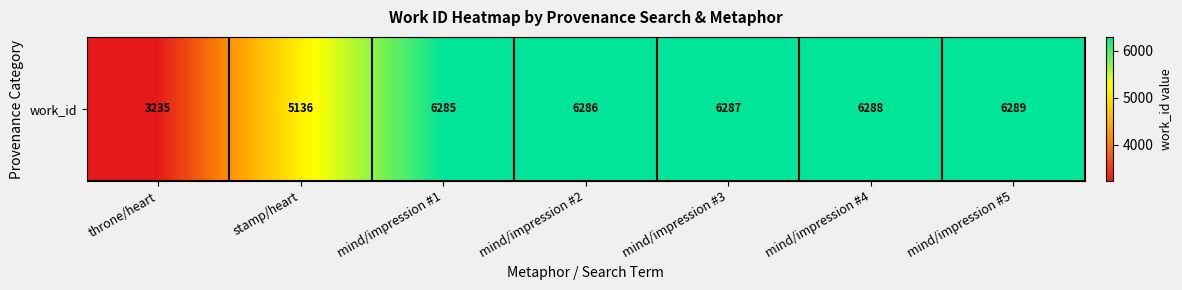

What is the change in value from mind/impression #4 to mind/impression #5?

+1